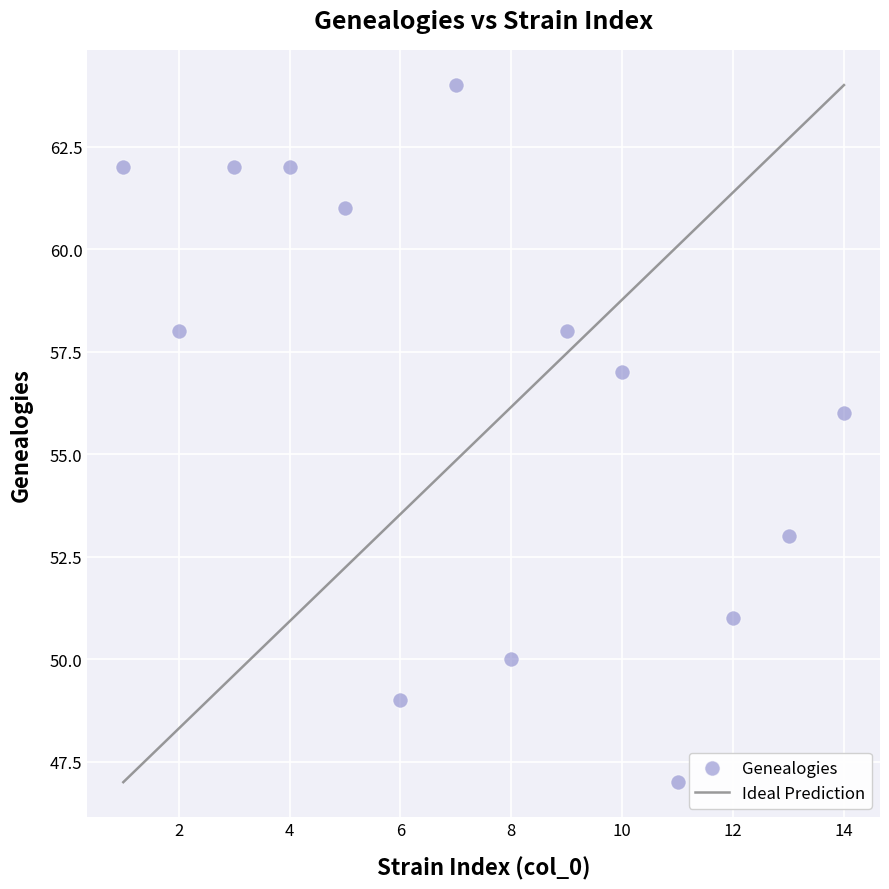

What Y value in the scatter plot is closest to 55?

56